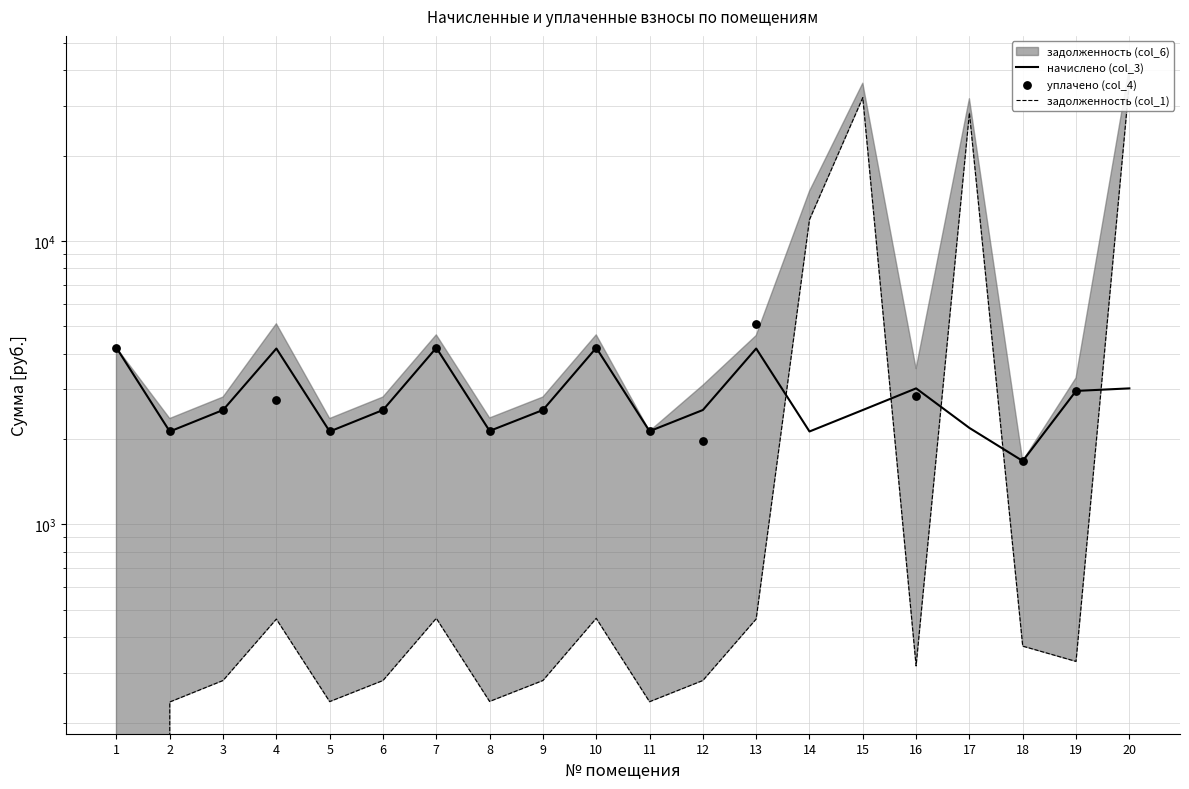

Which series has the largest Y range (max minus min)?

задолженность (col_1)